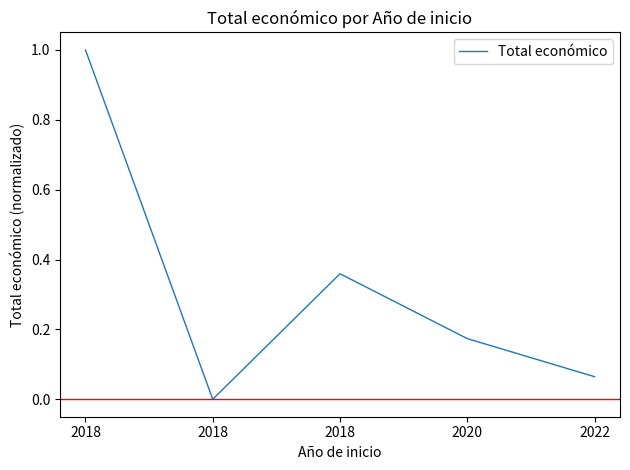

Reading right to left, what are all the values shown in this chart?

0.1	0.2	0.4	0.0	1.0